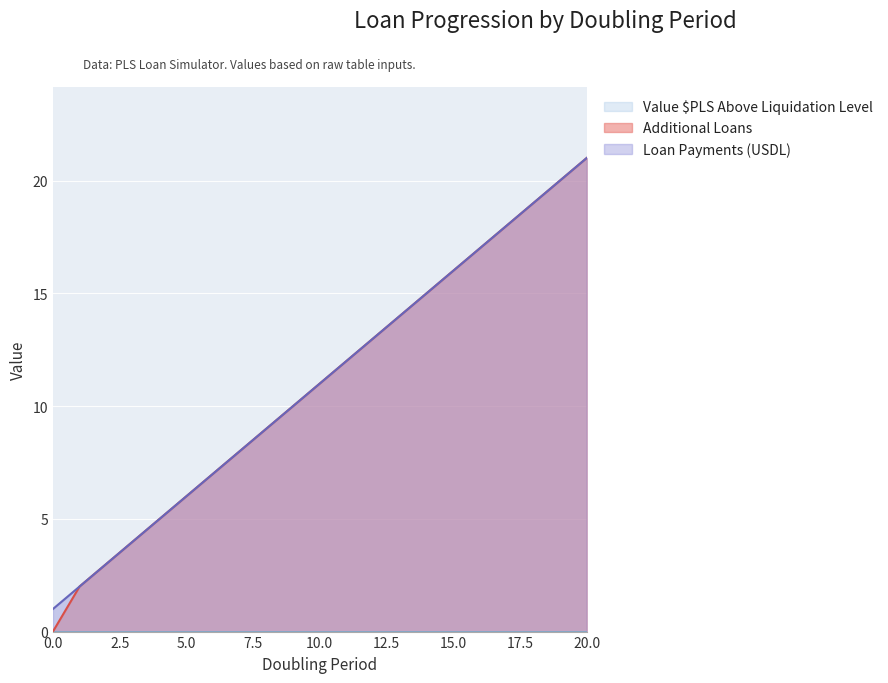

Is the value of Additional Loans at 5 greater than the value of Loan Payments (USDL) at 3?

Yes